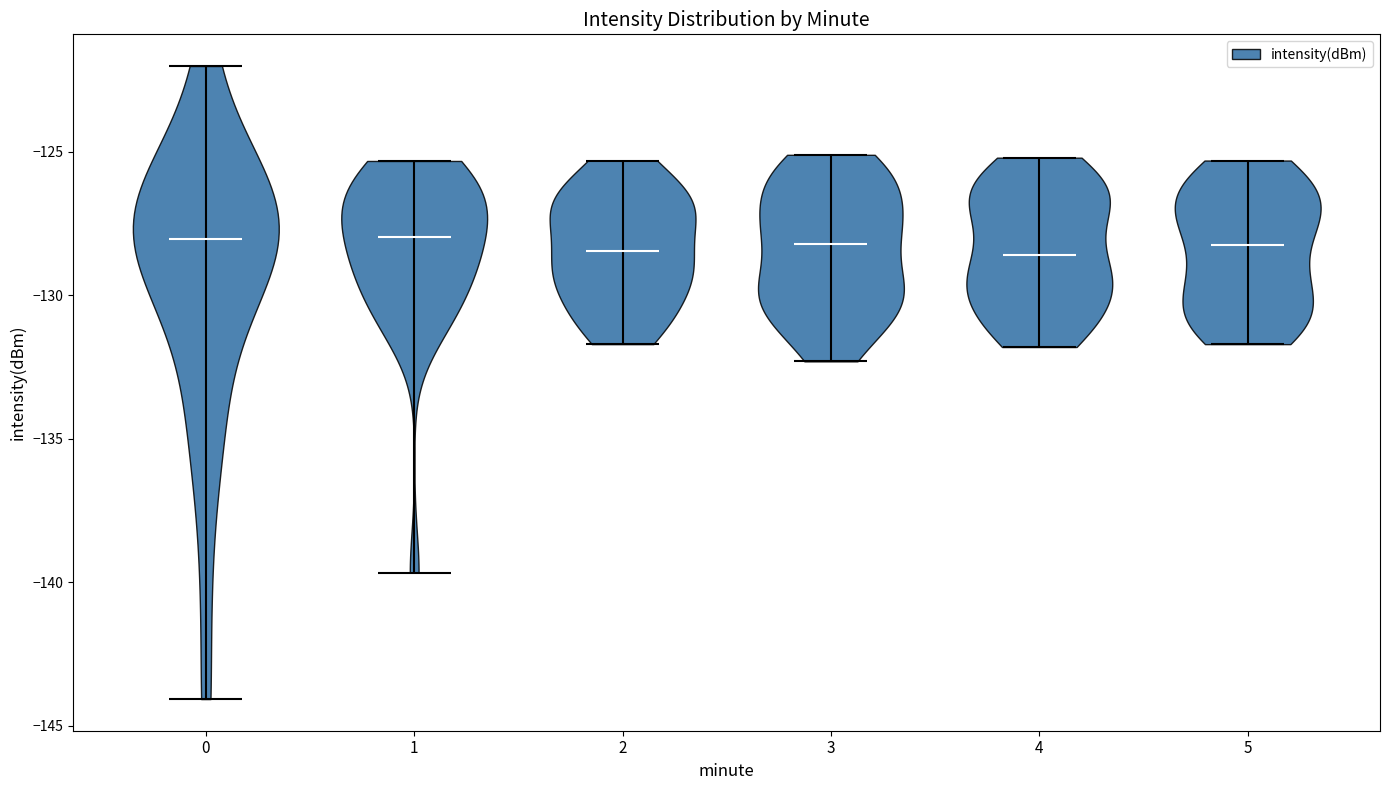

Where does the median line of the violin at x = 4 sit on the y-axis? The values are not printed on the chart, so give them approximately, as read against the axis.

-128.5